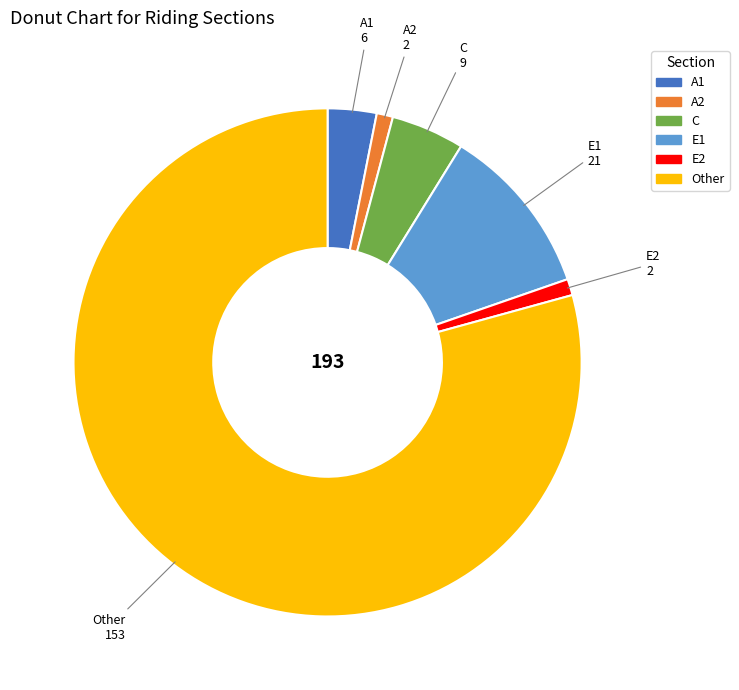

The A1 slice represents 3% of the pie. True or false?

True